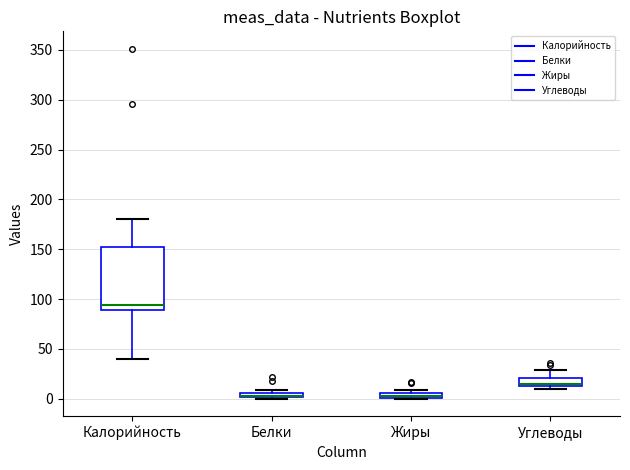

Which box is the tallest, from its lower edge to its upper edge?

Калорийность